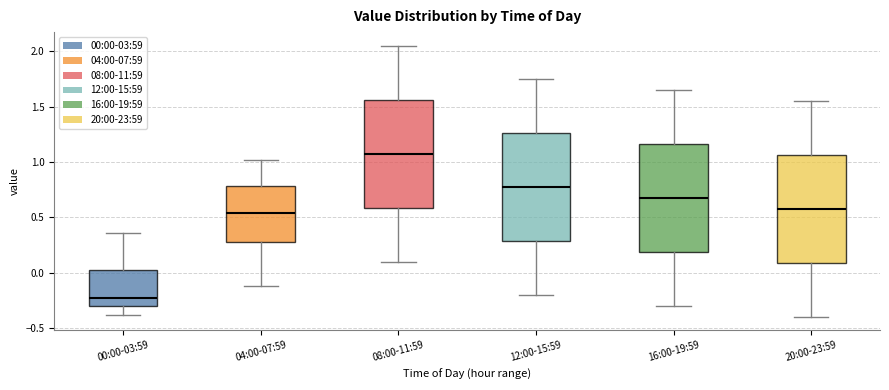

Where does the upper whisker of the box for 00:00-03:59 end on the y-axis? The values are not printed on the chart, so give them approximately, as read against the axis.

0.35